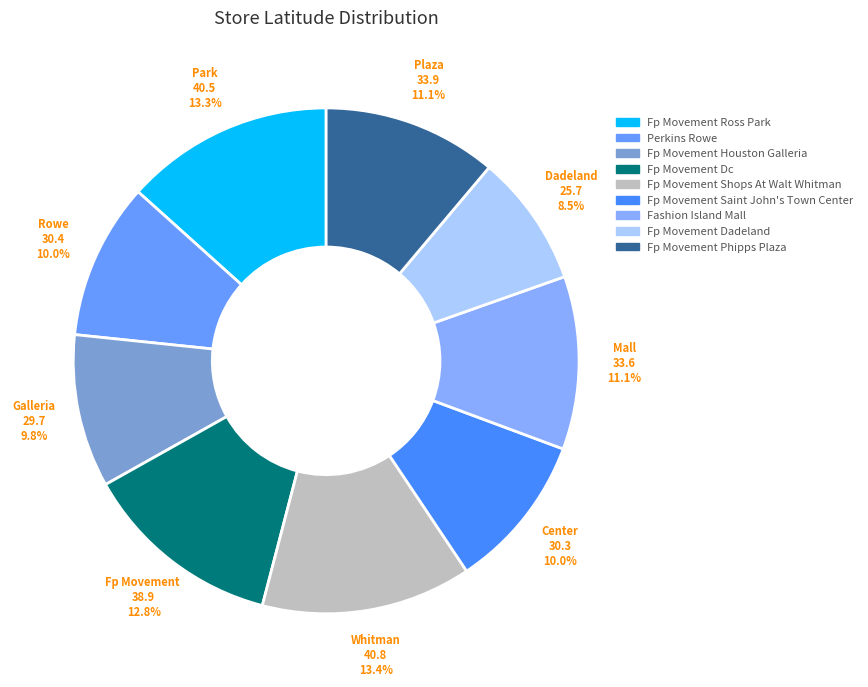

Is it true that Fp Movement Shops At Walt Whitman is 2% of the pie?

False